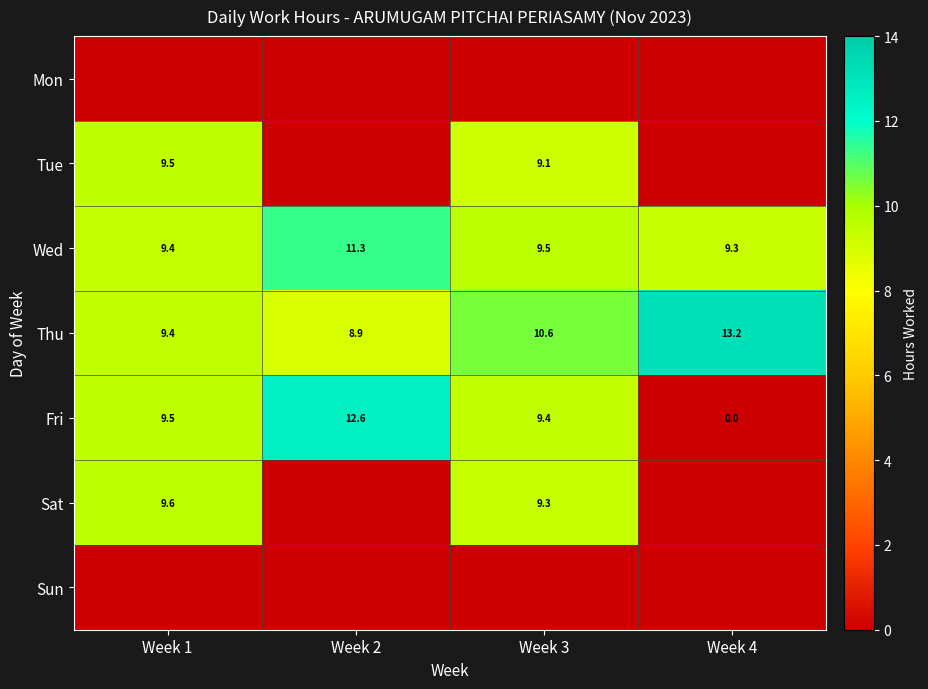

What is the difference between the maximum and minimum values in the Thu series?

4.3